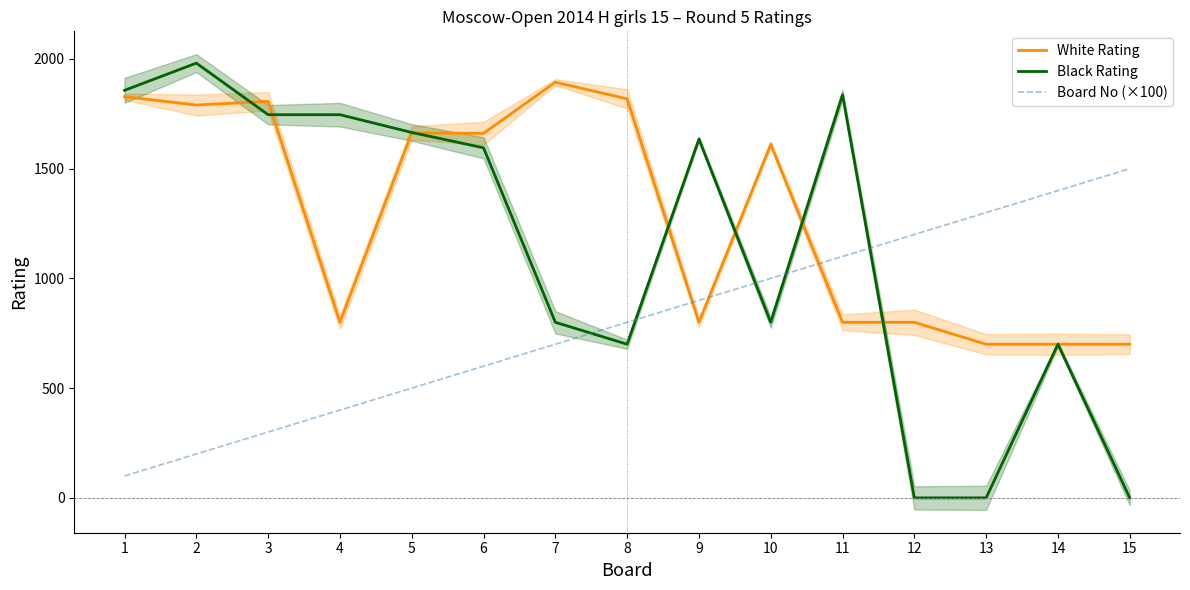

What is the maximum value shown in the chart?

1981